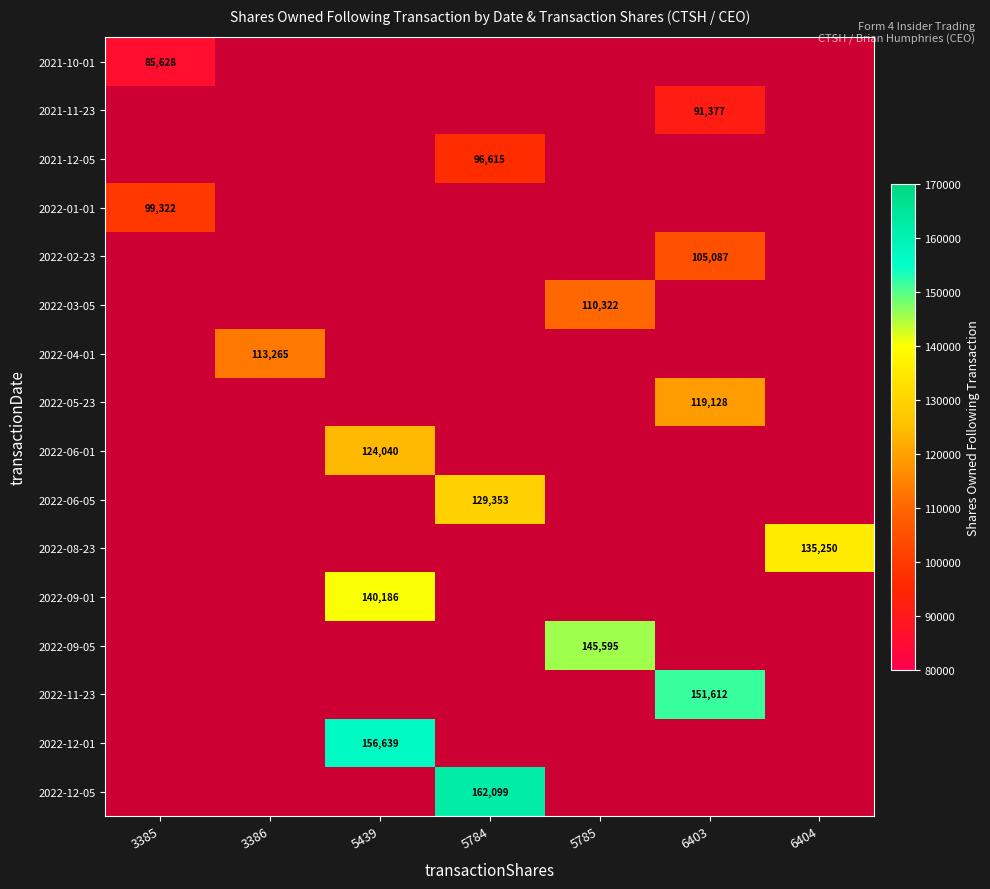

What is the greatest value displayed?

162099.0